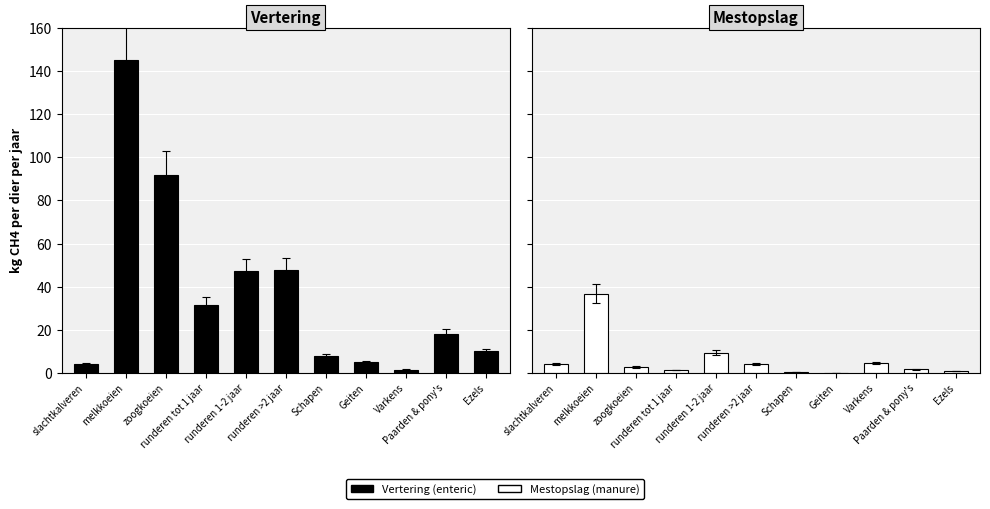

Where does the Vertering (enteric) series first go above 18?

melkkoeien